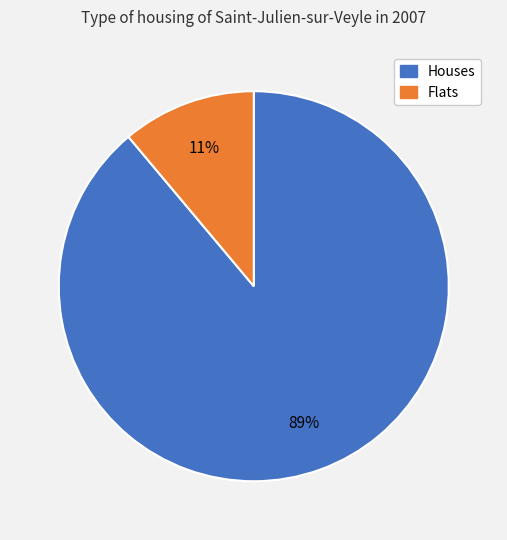

To the nearest percent, what is the difference between the largest and smallest slice percentages?

78%